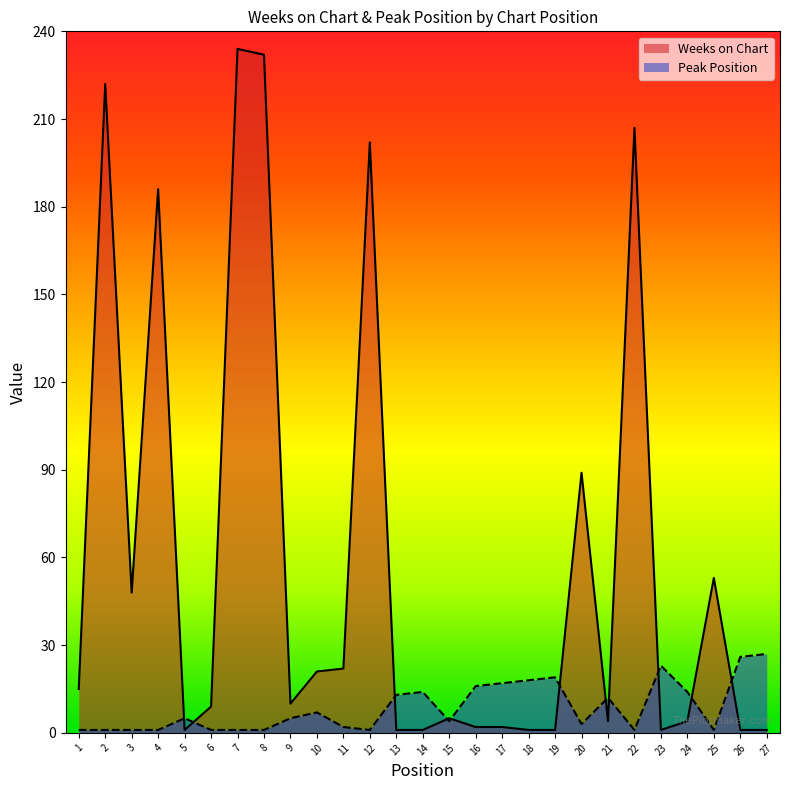

The value of Weeks on Chart at 5 is 1. True or false?

True